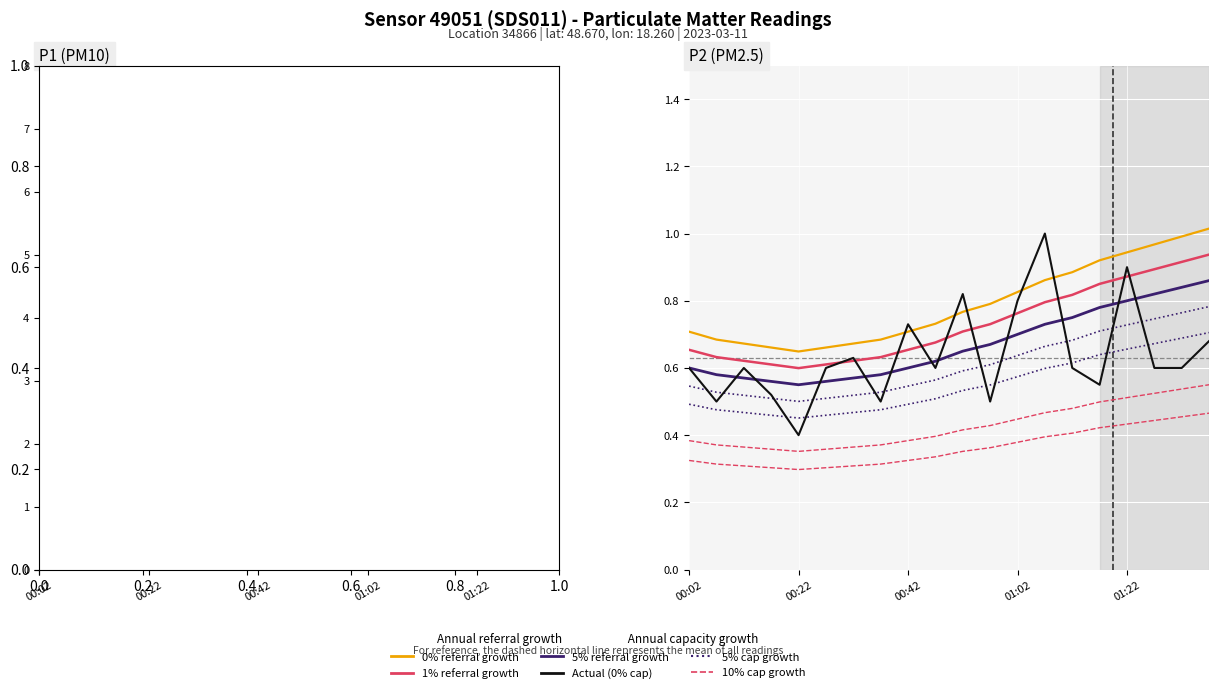

True or false: 0% growth has more than 1 interior local peaks.

False